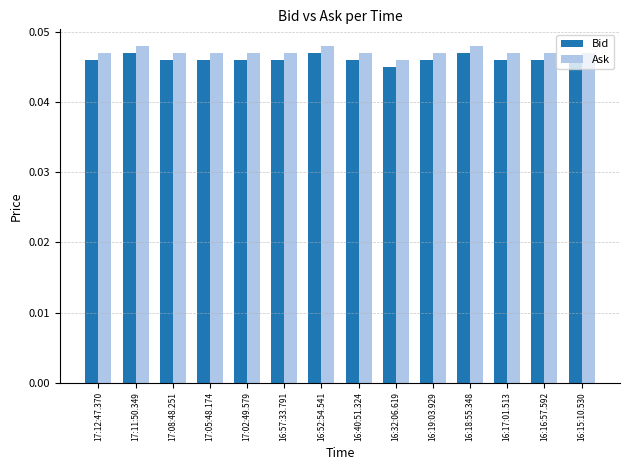

What is the label of the 3rd bar from the right?

16:17:01.513